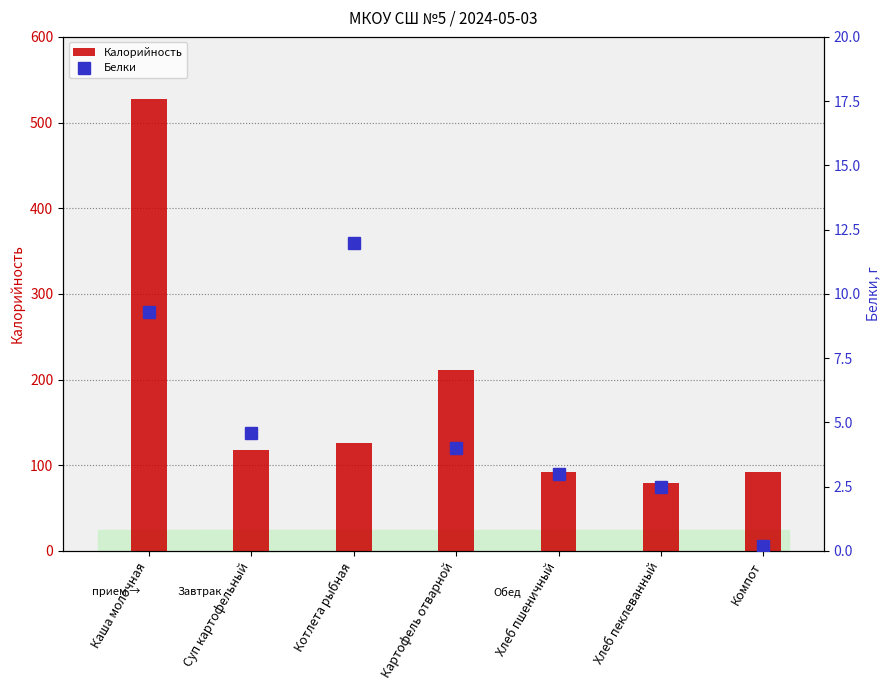

Which category has the lowest value across all series?

Компот